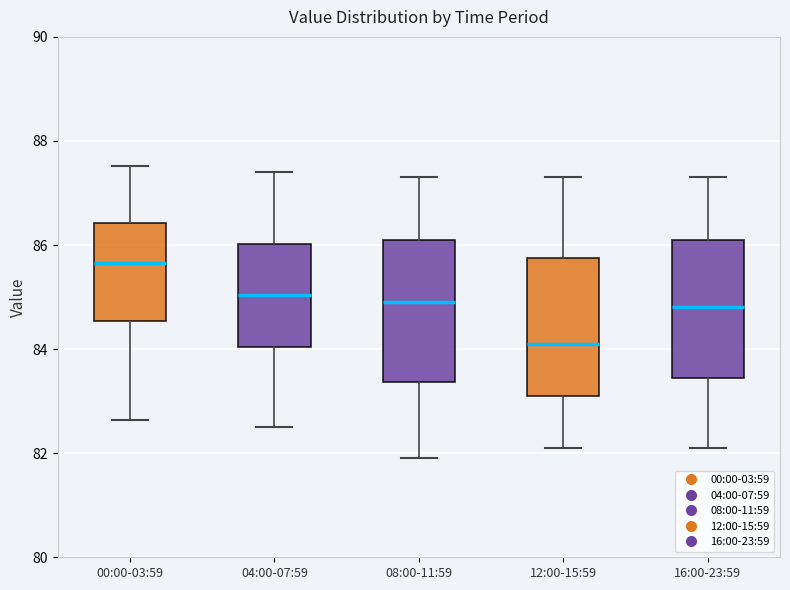

Which box's median line is the highest?

00:00-03:59